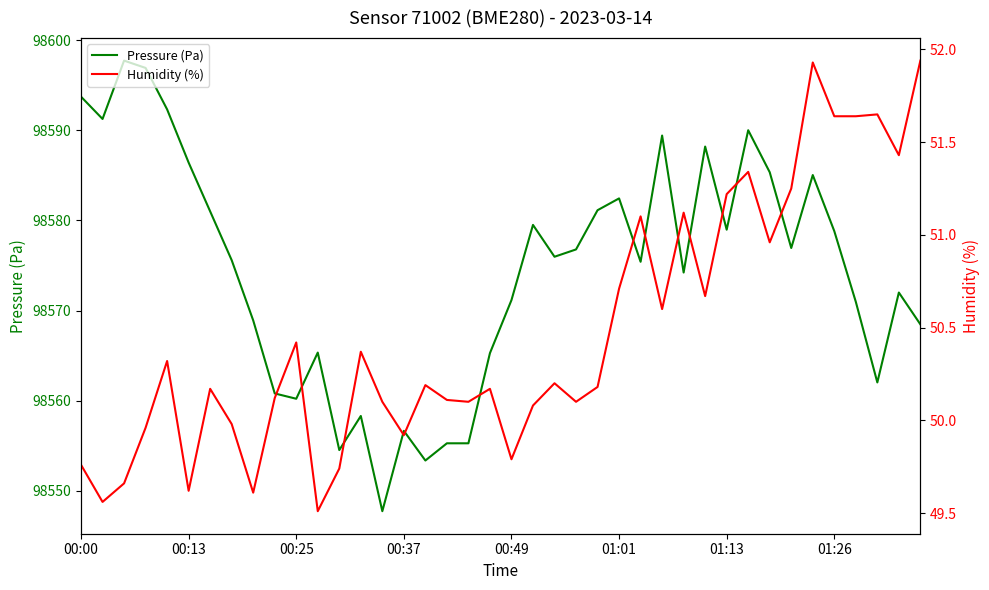

The value of Pressure (Pa) at 16 is 141341.9. True or false?

False